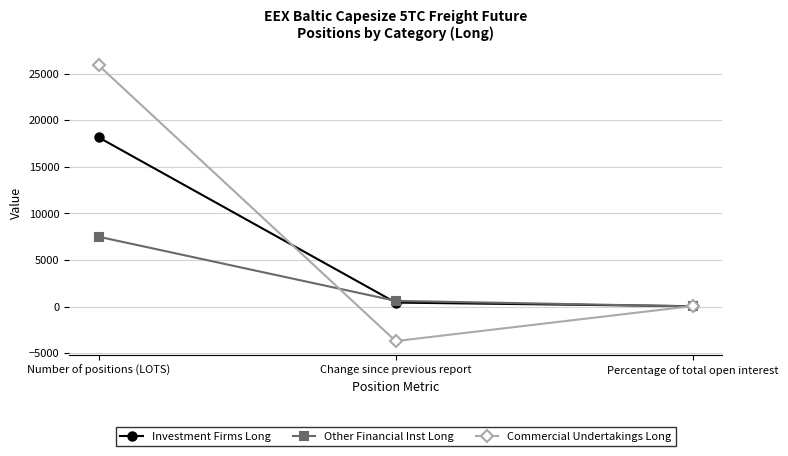

Does the chart display data point markers on the line(s)?

Yes